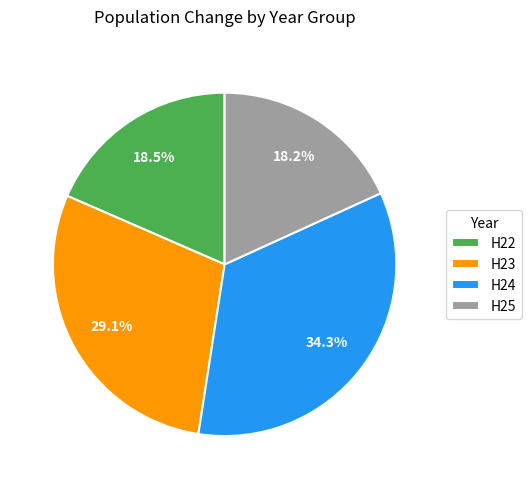

Does H25 represent more than half of the total?

No